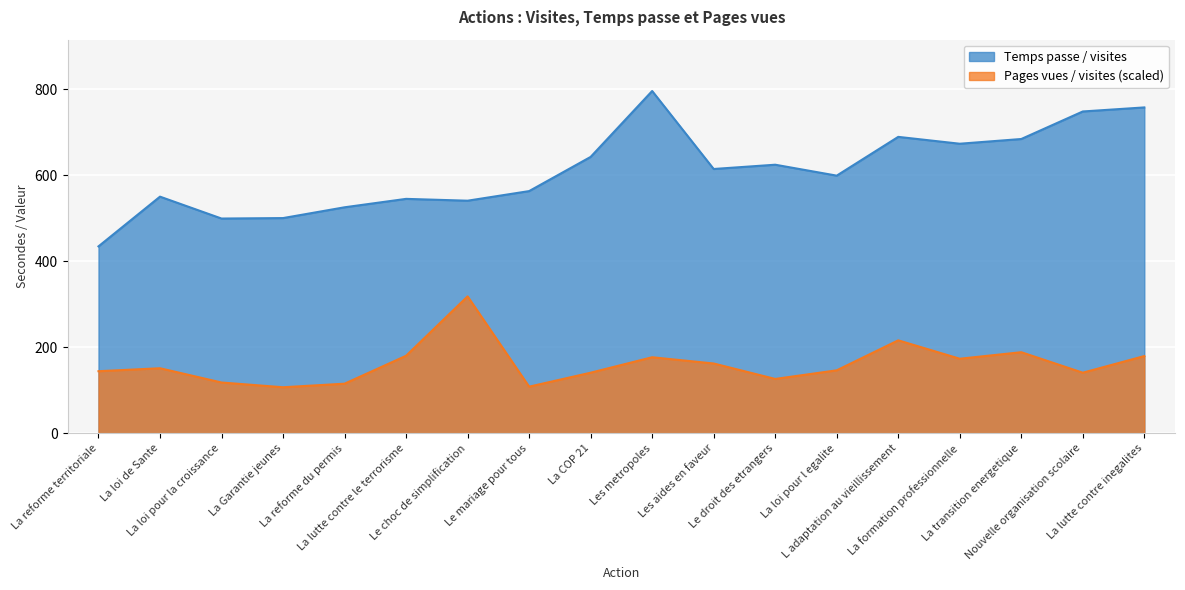

What is the difference between the Temps passe / visites values at Le choc de simplification and La Garantie jeunes?

40.4